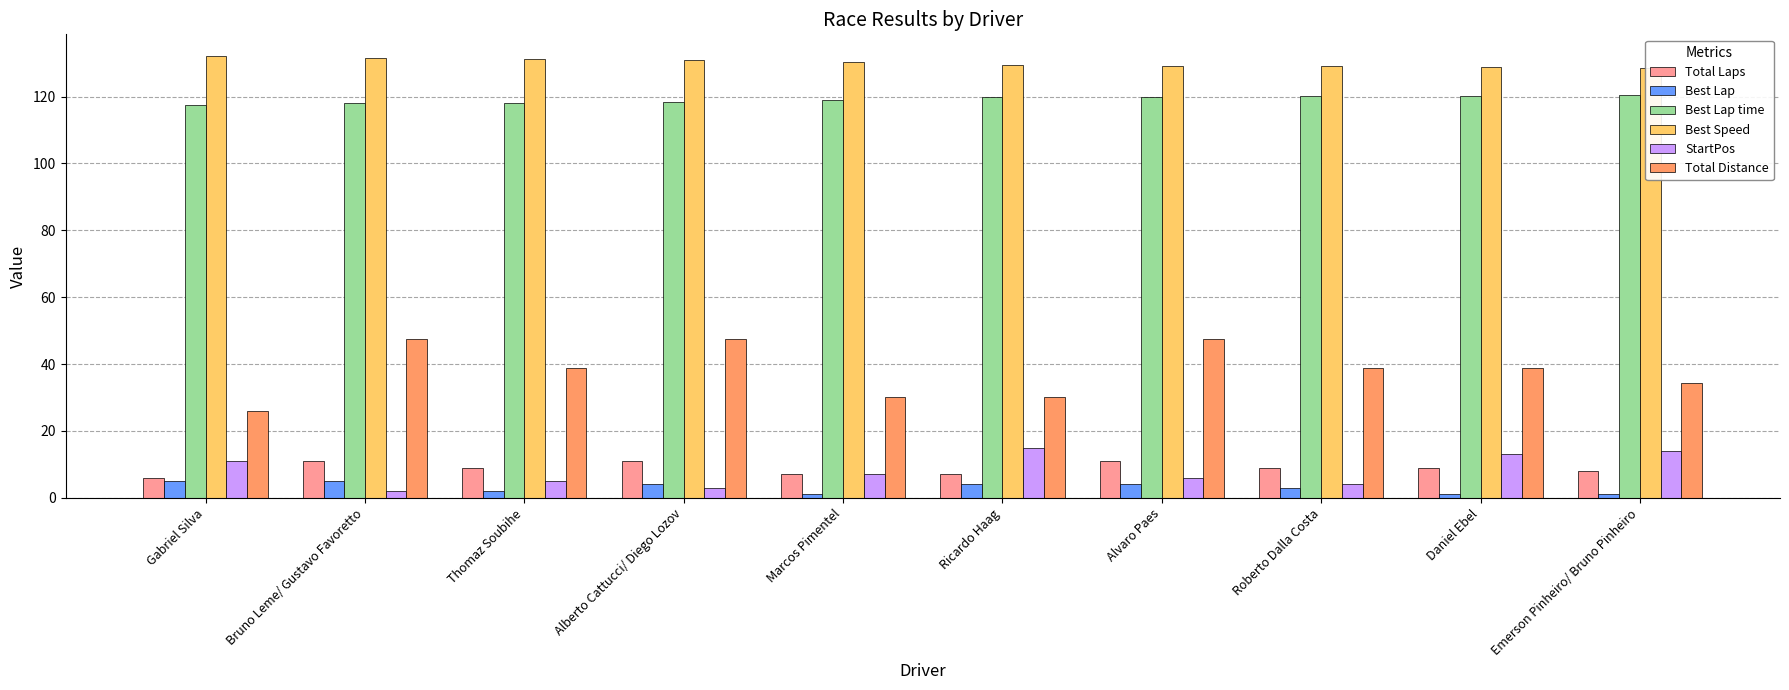

The value of Total Laps at Bruno Leme/ Gustavo Favoretto is 14.4. True or false?

False